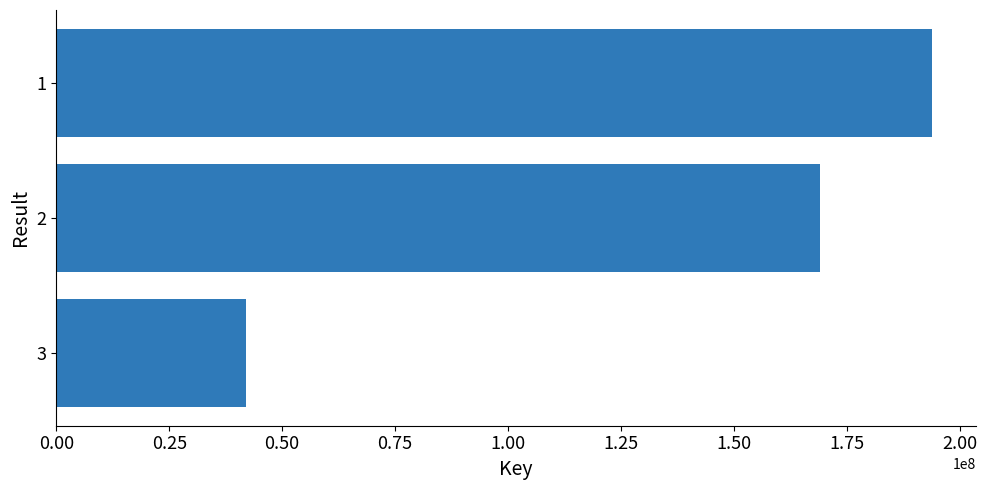

Which category has the lowest value across all series?

3